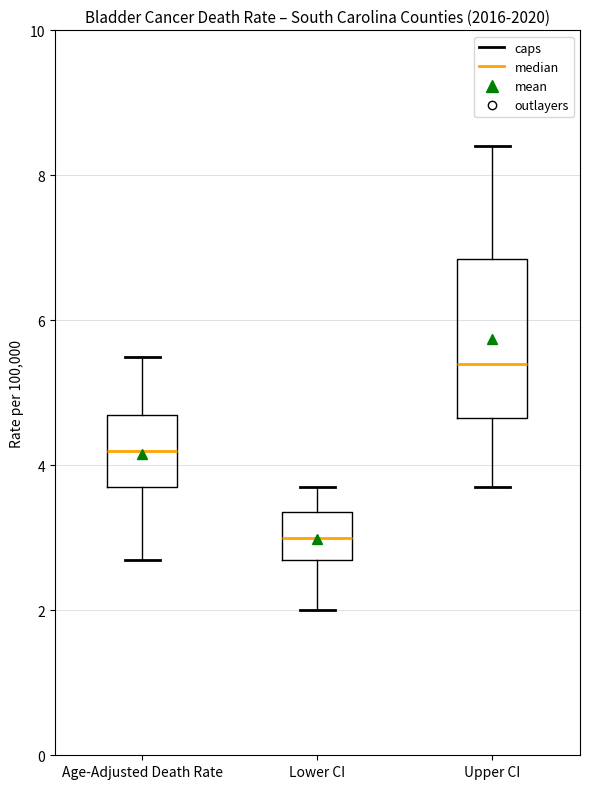

Reading left to right, transcribe this box plot: for each box, give where its median line is, the range the box spans, and where its two whiskers end, as read against the y-axis. The values are not printed on the chart, so give them approximately, as read against the axis.

Age-Adjusted Death Rate: median 4.2, box 3.8 to 4.8, whiskers 2.8 to 5.6
Lower CI: median 3.0, box 2.8 to 3.4, whiskers 2.0 to 3.8
Upper CI: median 5.4, box 4.6 to 6.8, whiskers 3.8 to 8.4